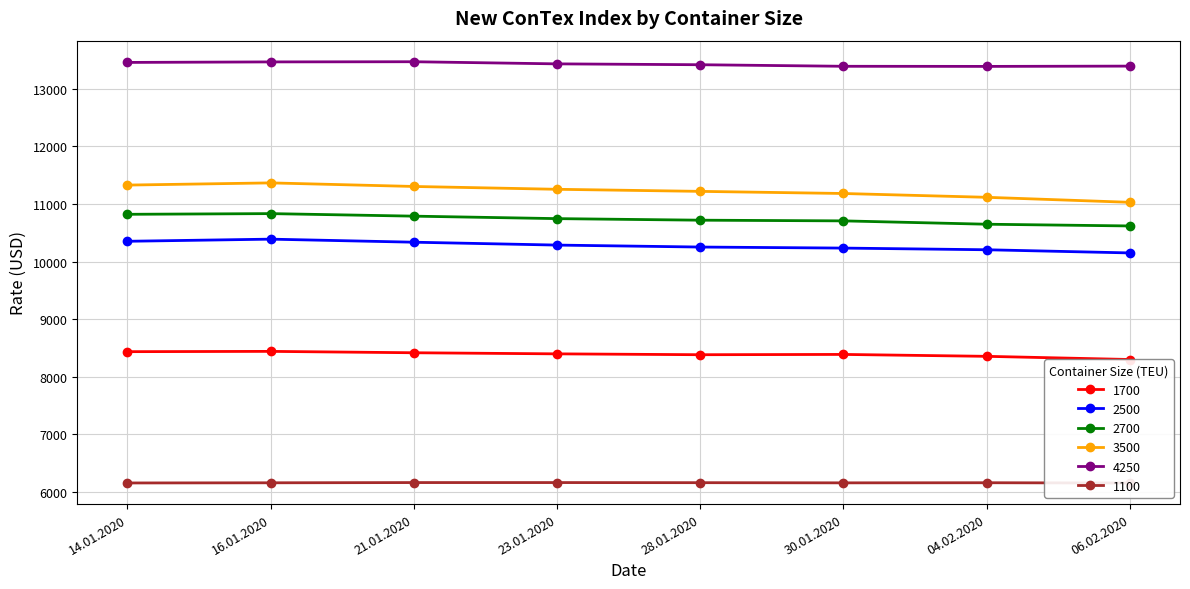

At which category does the chart reach its minimum across all series?

06.02.2020